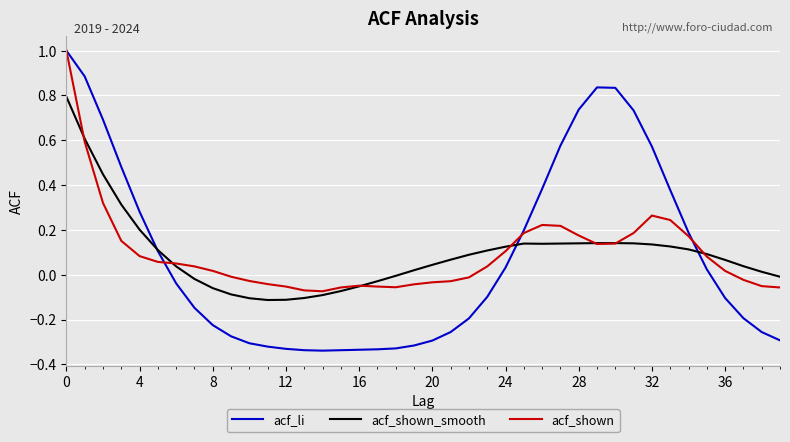

What is the maximum value for acf_li?

1.0